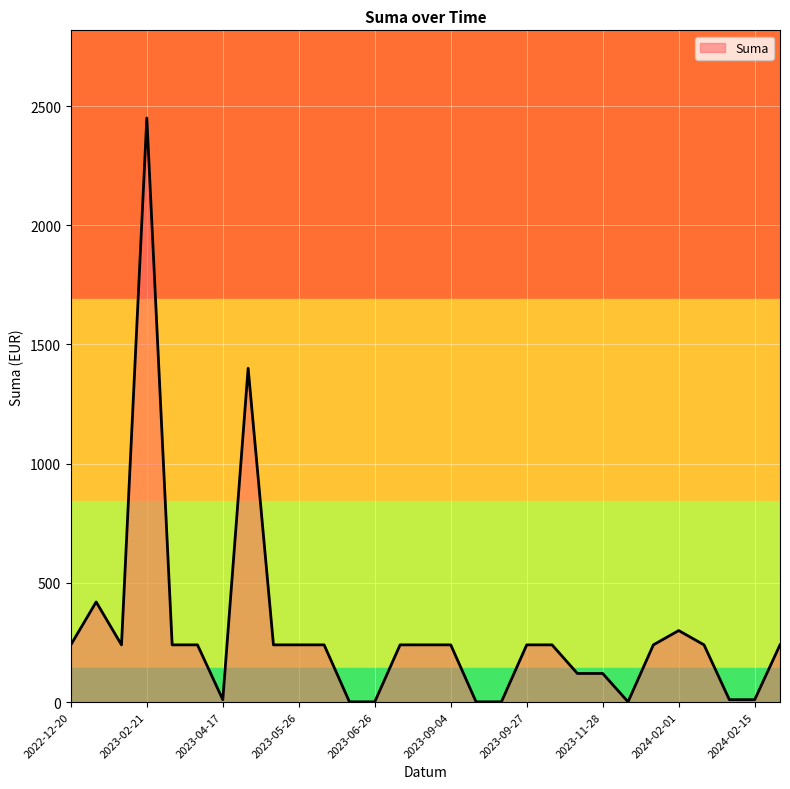

What is the difference between the maximum and minimum values?

2449